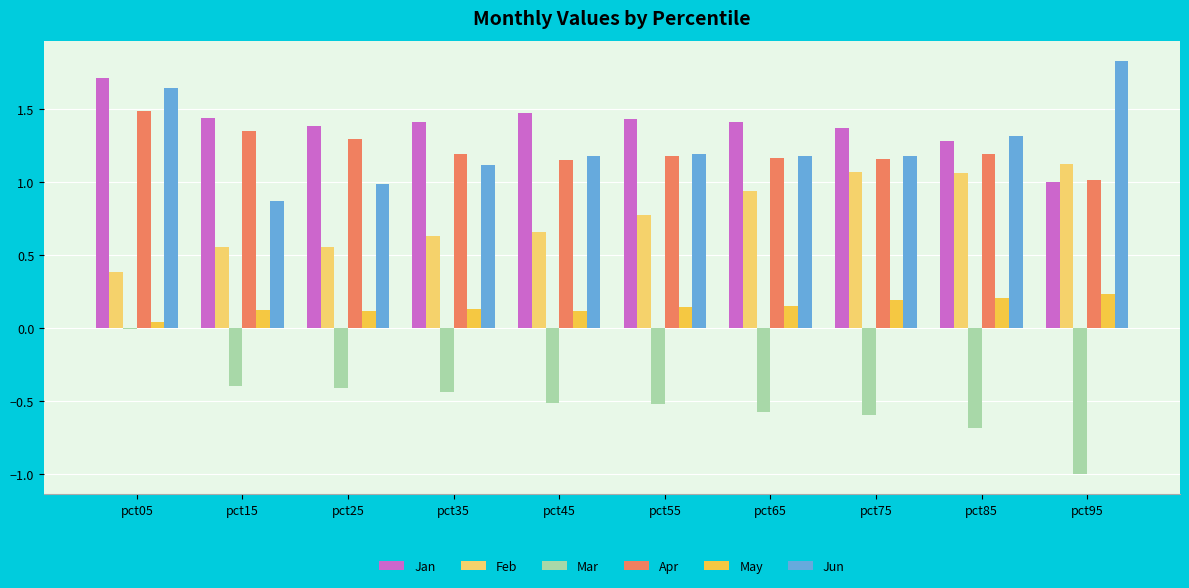

What is the maximum value shown in the chart?

1.8